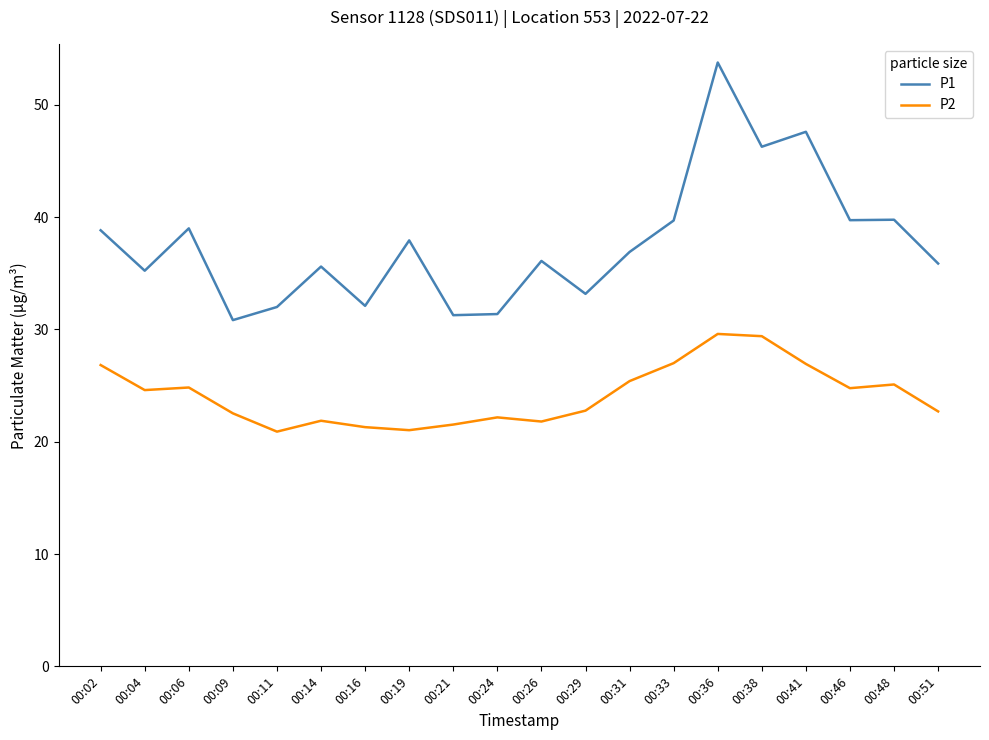

What is the sum of all P2 values?

483.1